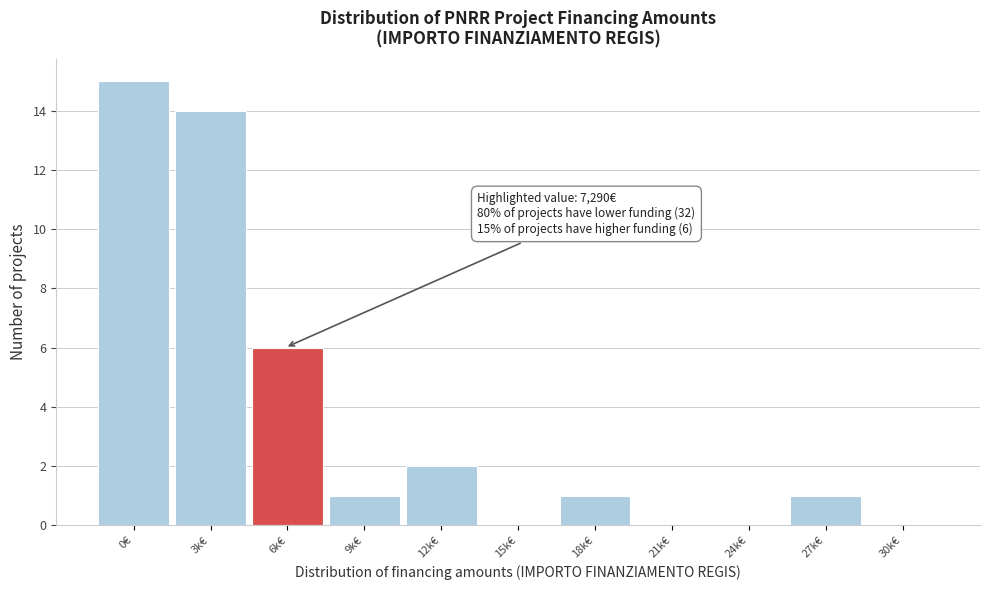

Reading left to right, list all the values displayed in this chart.

0€=15	3k€=14	6k€=6	9k€=1	12k€=2	15k€=0	18k€=1	21k€=0	24k€=0	27k€=1	30k€=0